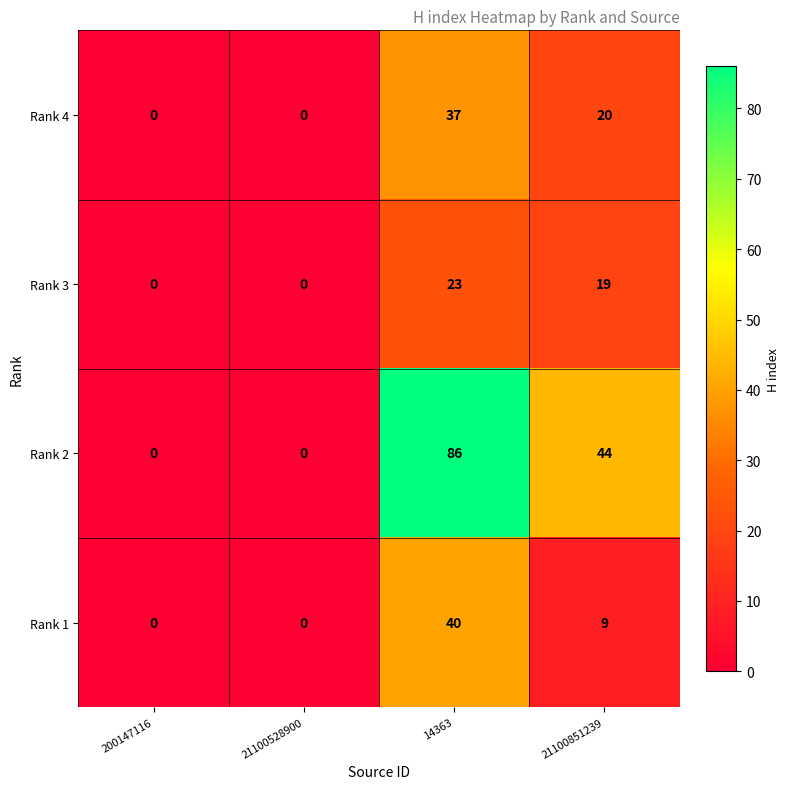

Reading left to right, transcribe all the data shown in this chart.

Rank 4: 200147116=0	21100528900=0	14363=37	21100851239=20
Rank 3: 200147116=0	21100528900=0	14363=23	21100851239=19
Rank 2: 200147116=0	21100528900=0	14363=86	21100851239=44
Rank 1: 200147116=0	21100528900=0	14363=40	21100851239=9